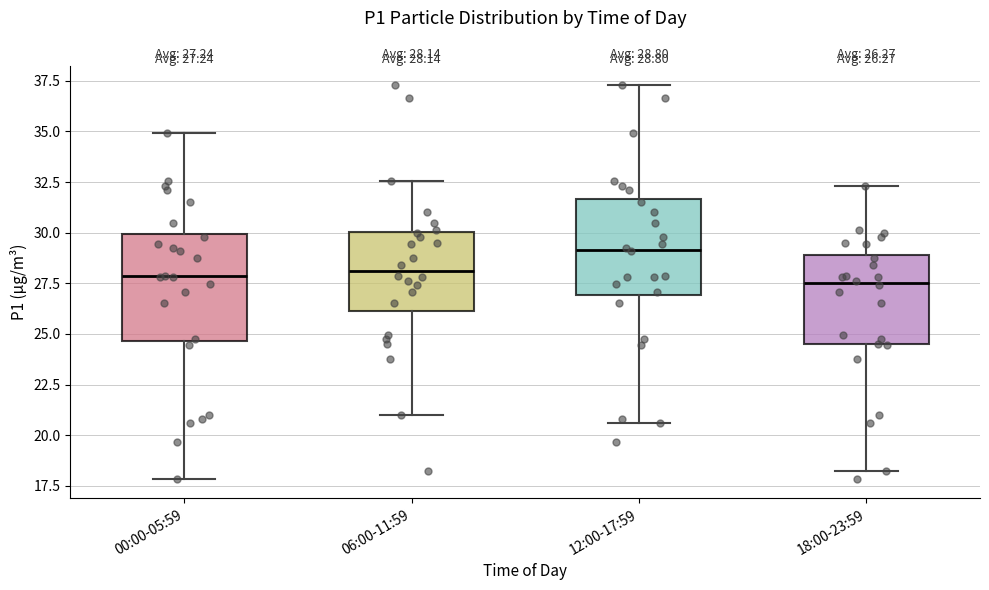

Comparing the boxes themselves (not the whiskers), which one is the tallest?

00:00-05:59